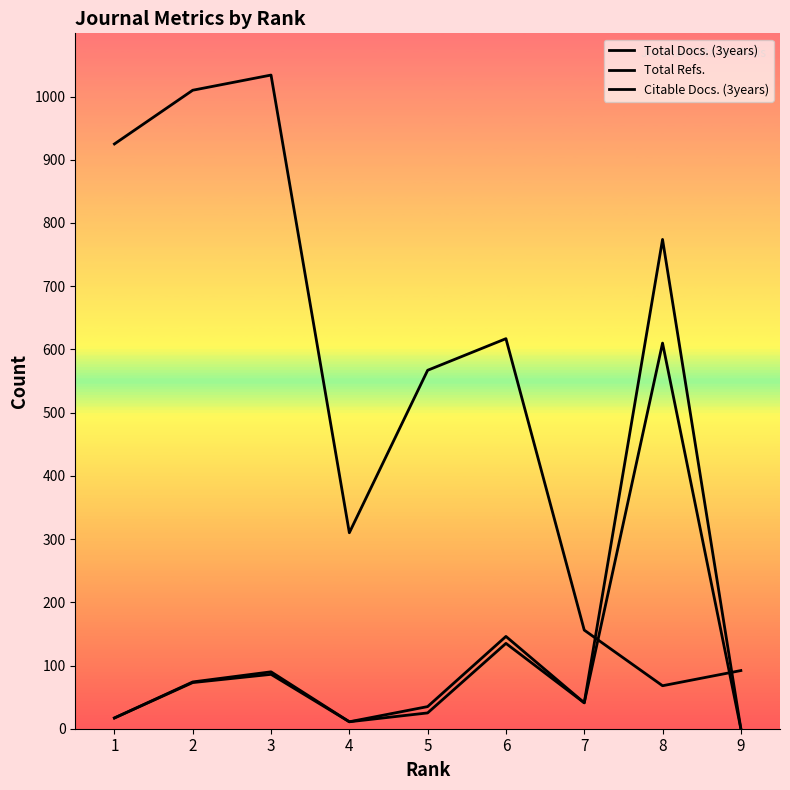

True or false: Citable Docs. (3years) and Total Docs. (3years) intersect in this chart.

False